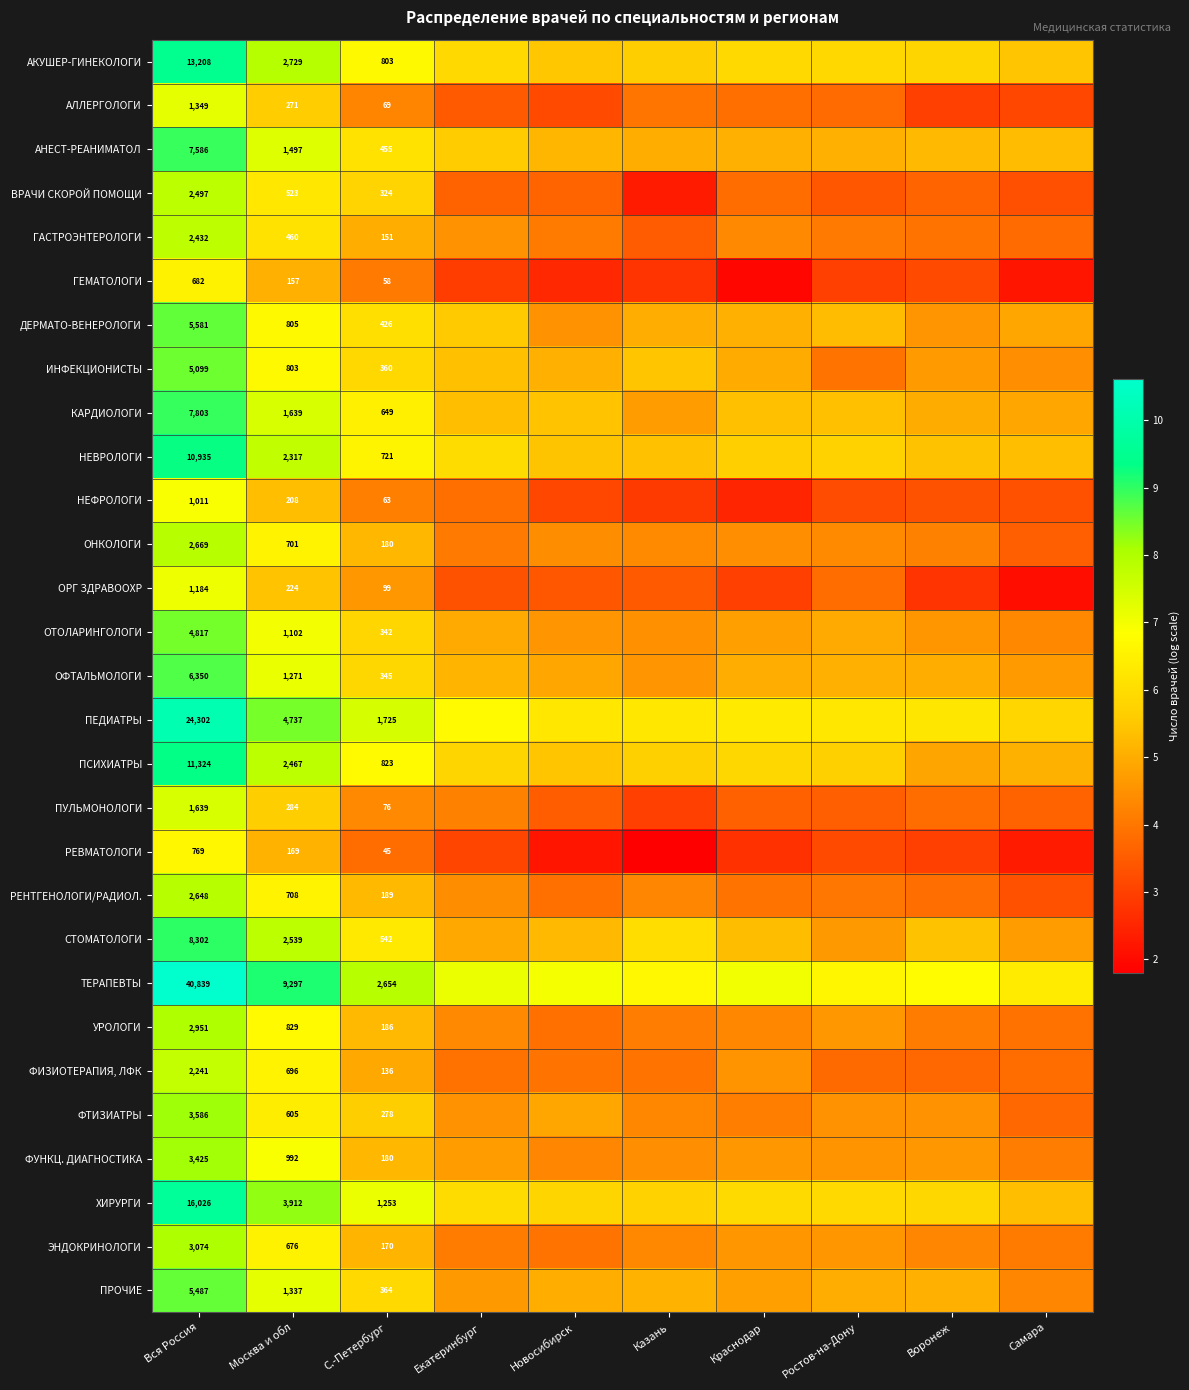

Is the value of ПЕДИАТРЫ at Вся Россия greater than the value of ФИЗИОТЕРАПИЯ, ЛФК at Вся Россия?

Yes